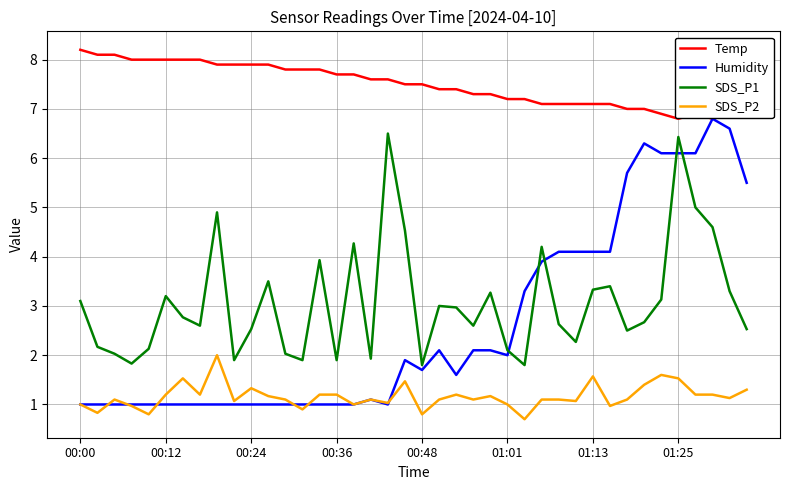

What is the lowest value of the SDS_P2 series?

0.7